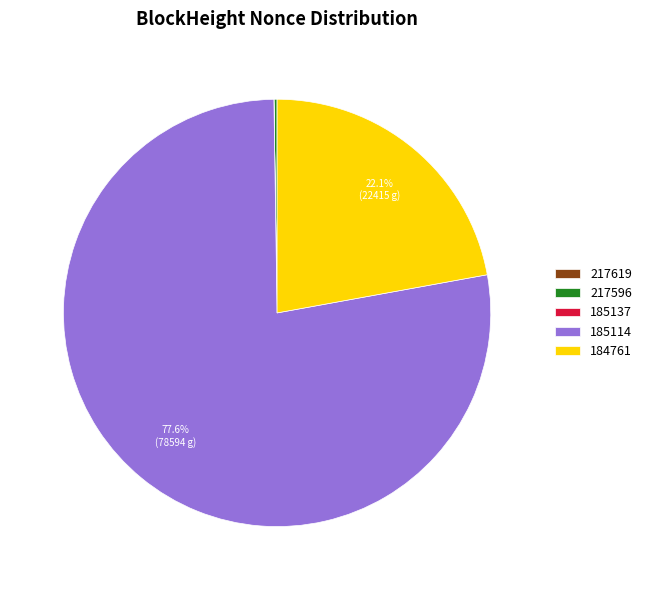

Is there any slice that represents more than half of the pie?

Yes